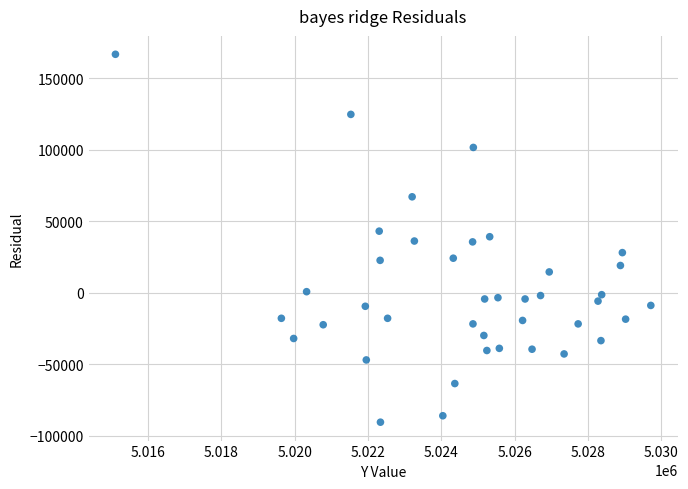

What is the range of X values (max minus min)?

14600.0